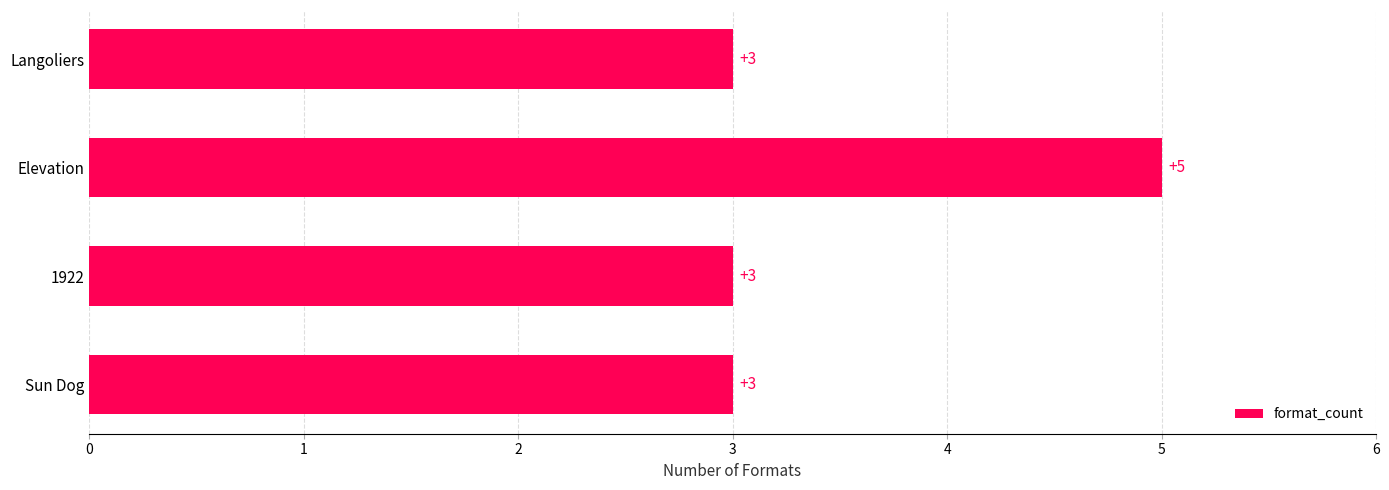

What is the change in value from Langoliers to Elevation?

+2